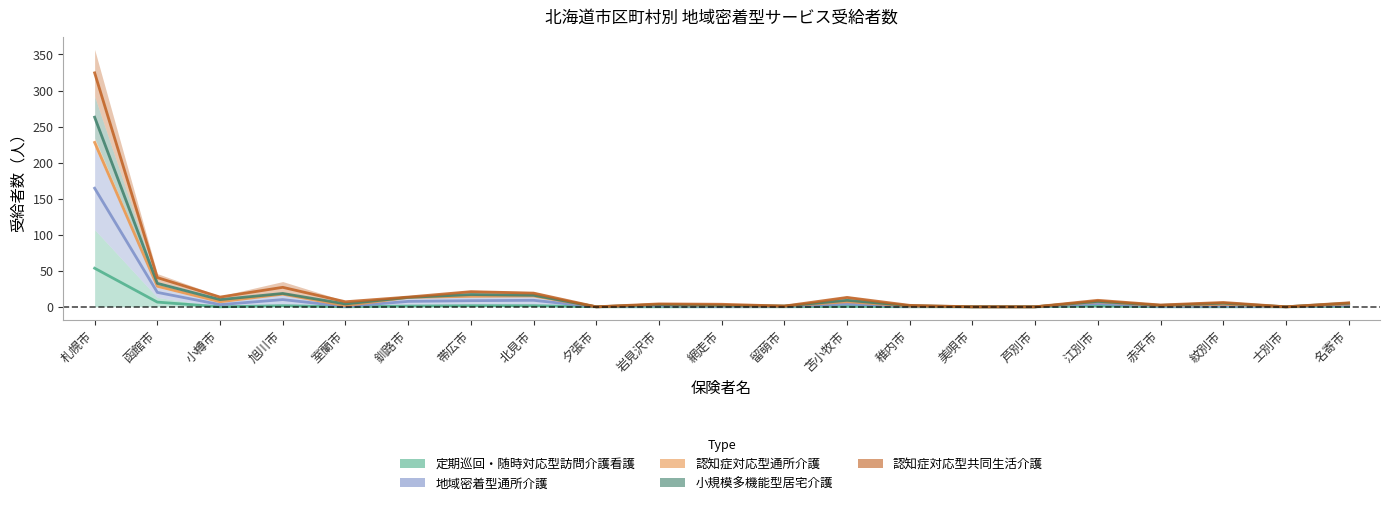

At how many categories does at least one series exceed 195?

1